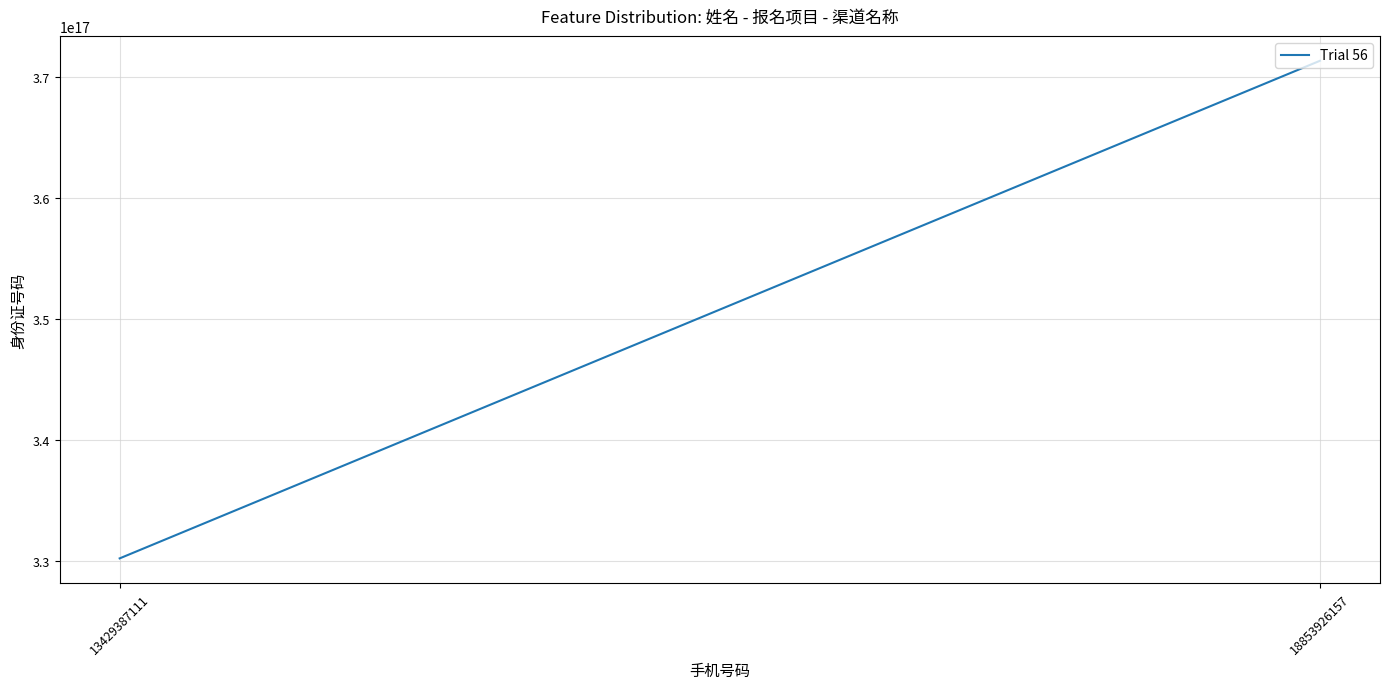

What is the value of the 2nd point from the left?

371327197902240000